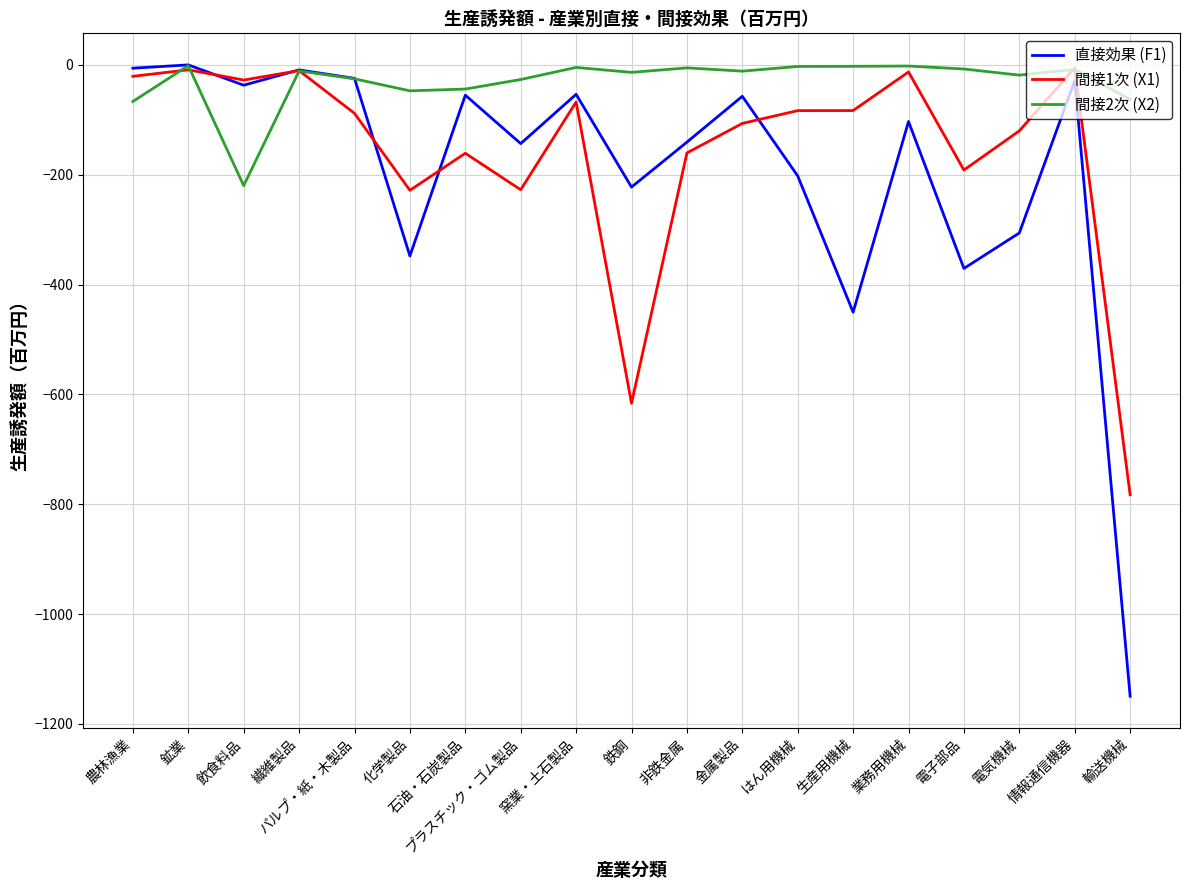

What is the maximum value for 間接2次 (X2)?

-1.4